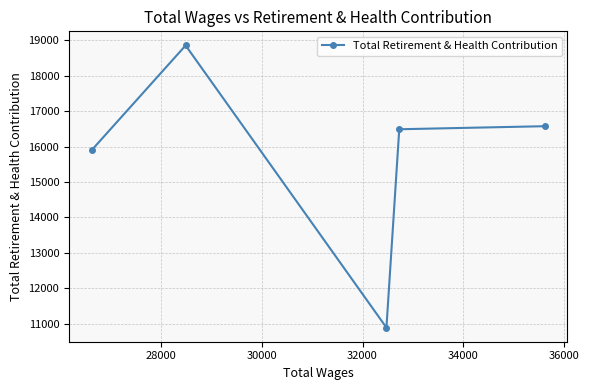

Is this an area chart (filled region under the line)?

No